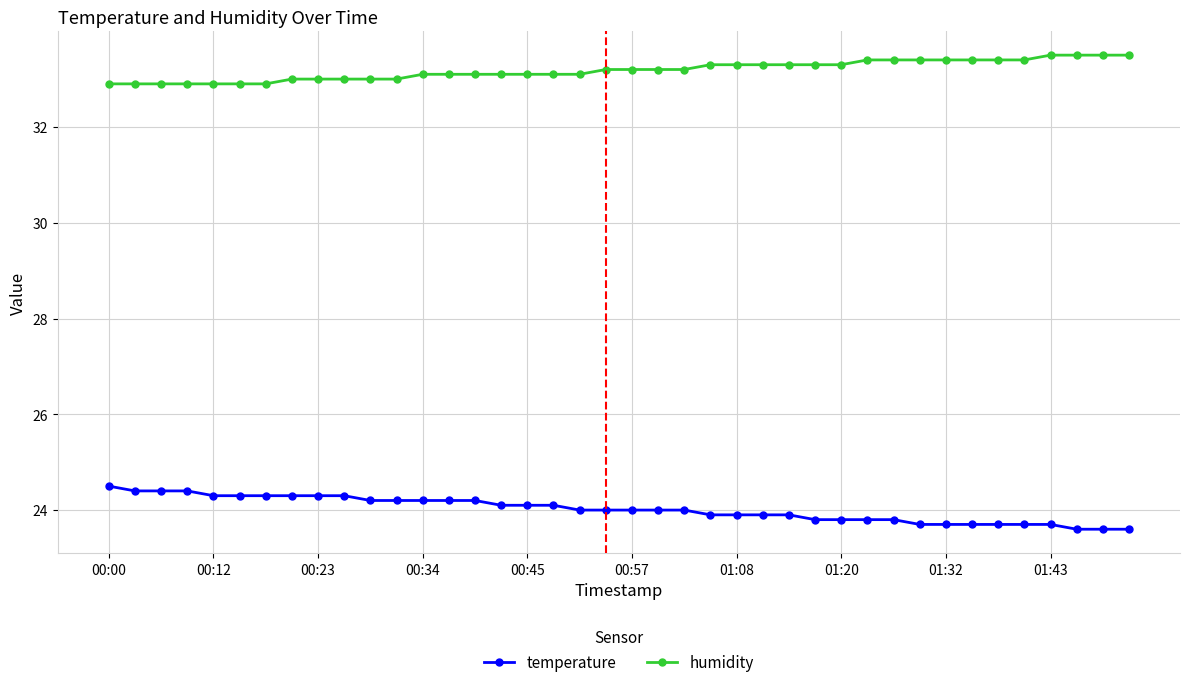

What is the difference between the second highest and second lowest values in the humidity series?

0.6